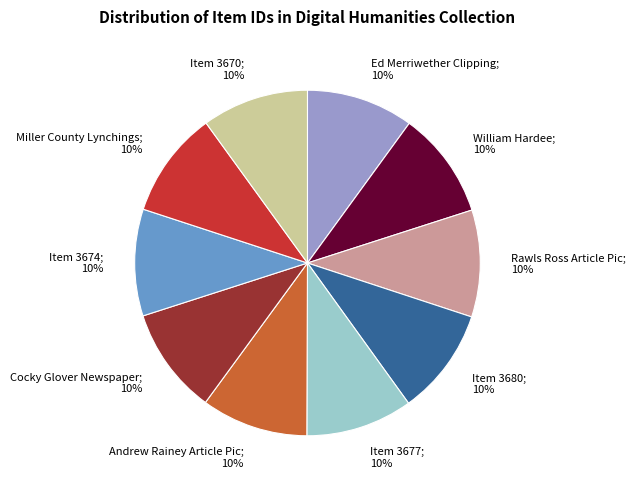

Is the sum of Item 3674; 10% and William Hardee; 10% greater than half?

No